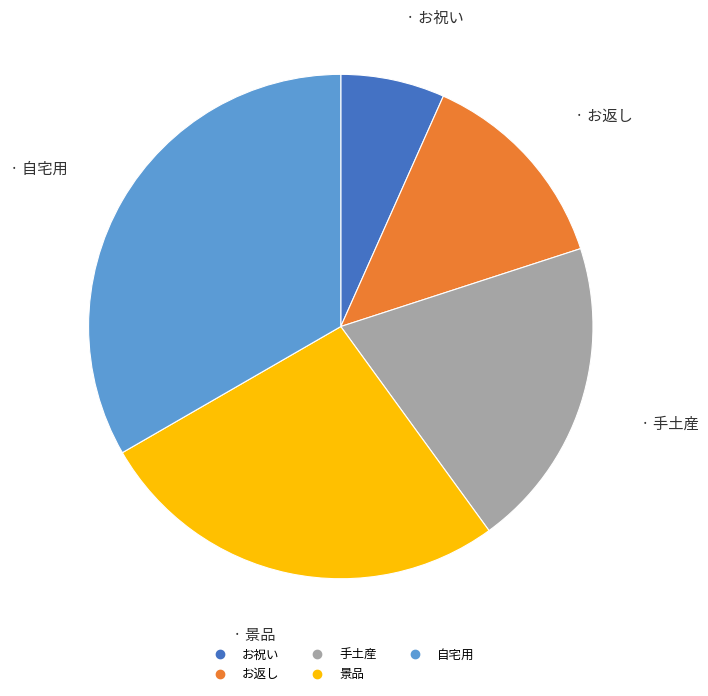

Which category has the biggest portion of the pie?

自宅用